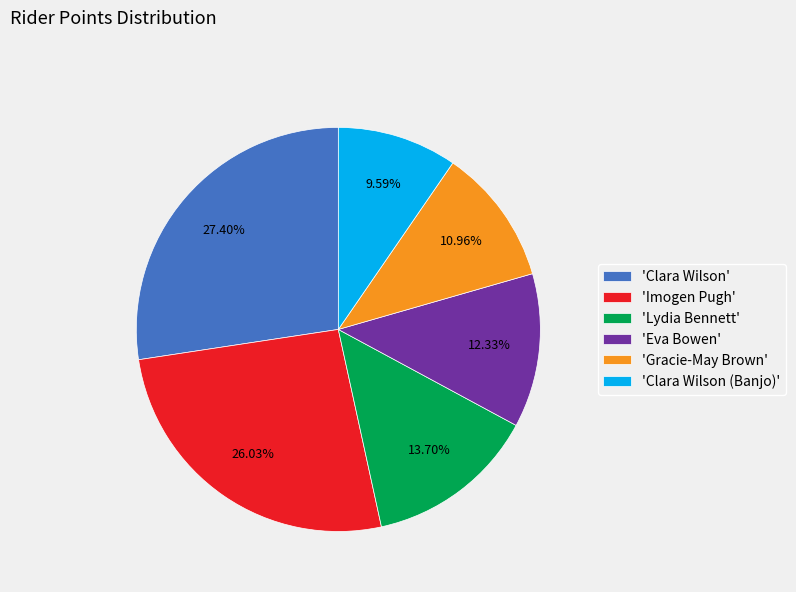

Rank the categories by value from highest to lowest.

'Clara Wilson', 'Imogen Pugh', 'Lydia Bennett', 'Eva Bowen', 'Gracie-May Brown', 'Clara Wilson (Banjo)'